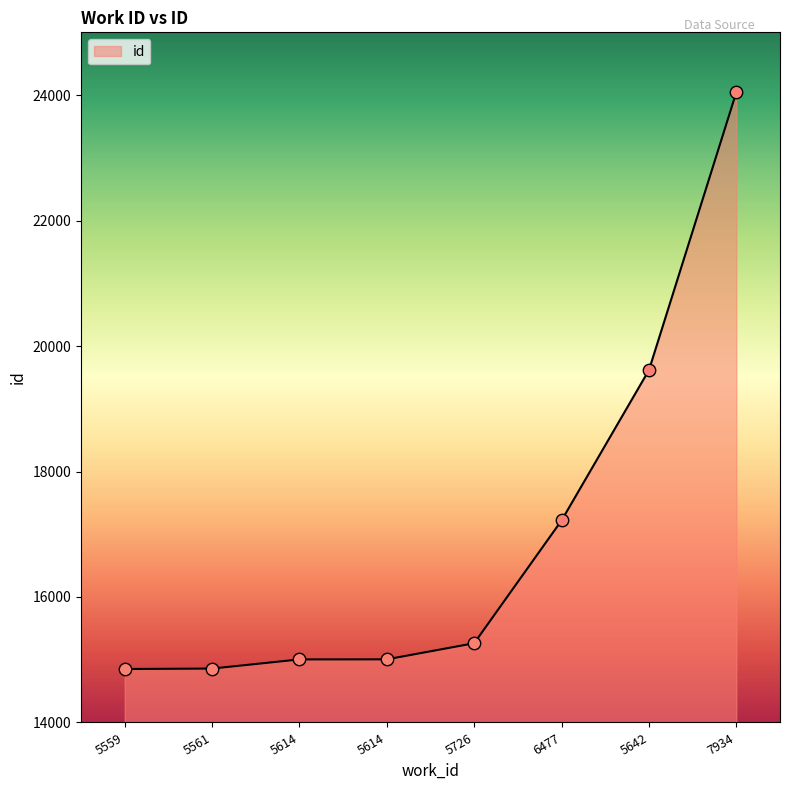

What is the ratio of the value at 5559 to the value at 5642?

0.8